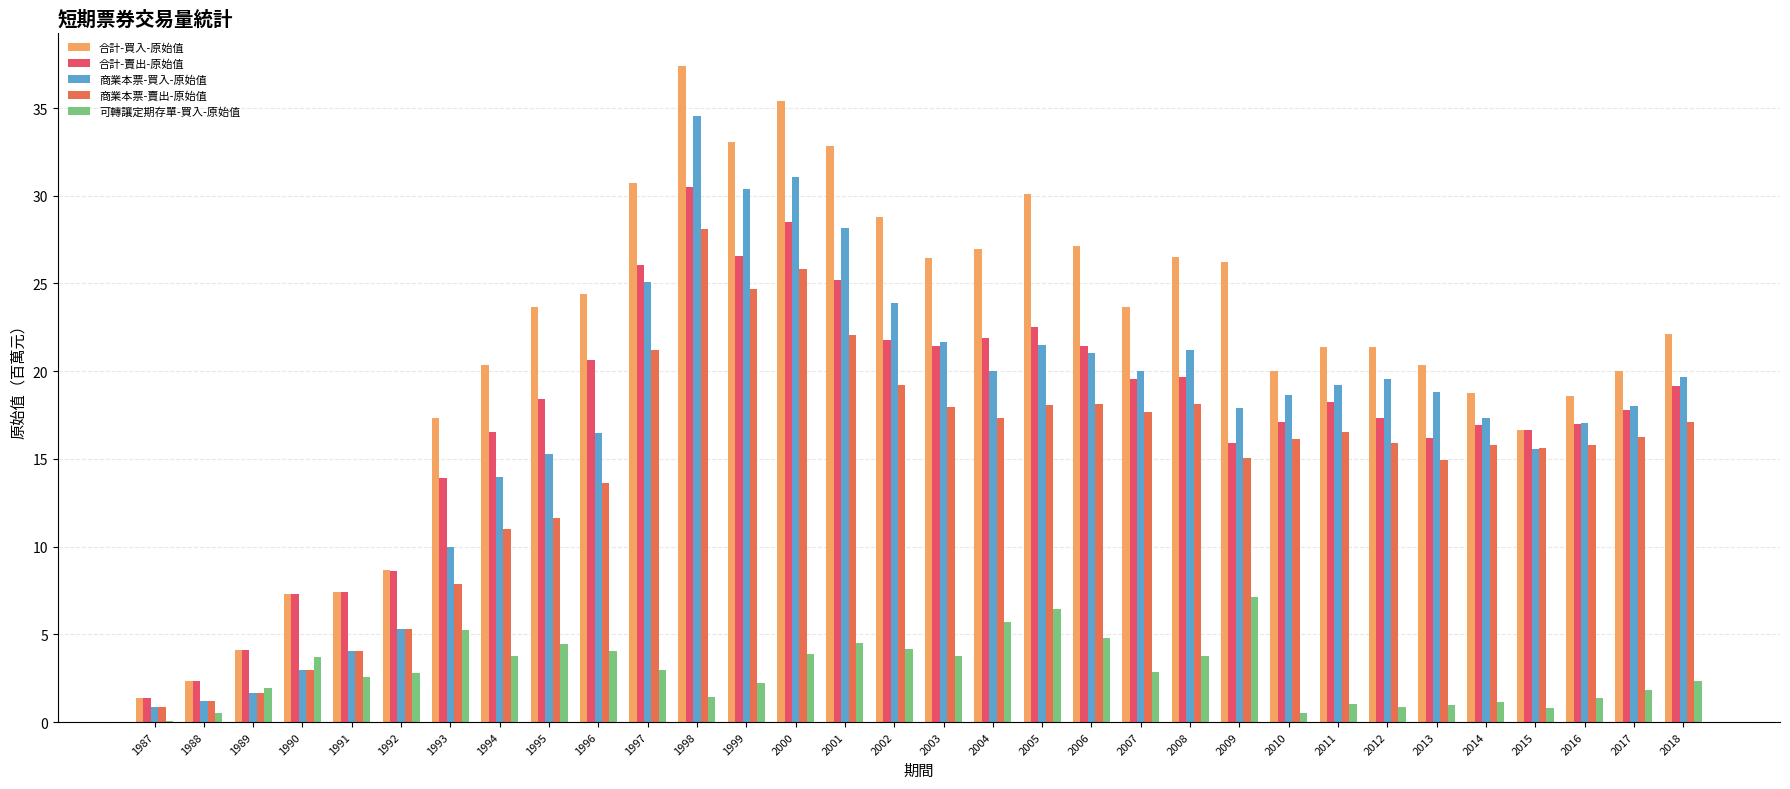

Are the bars grouped side by side (vs. stacked)?

Yes